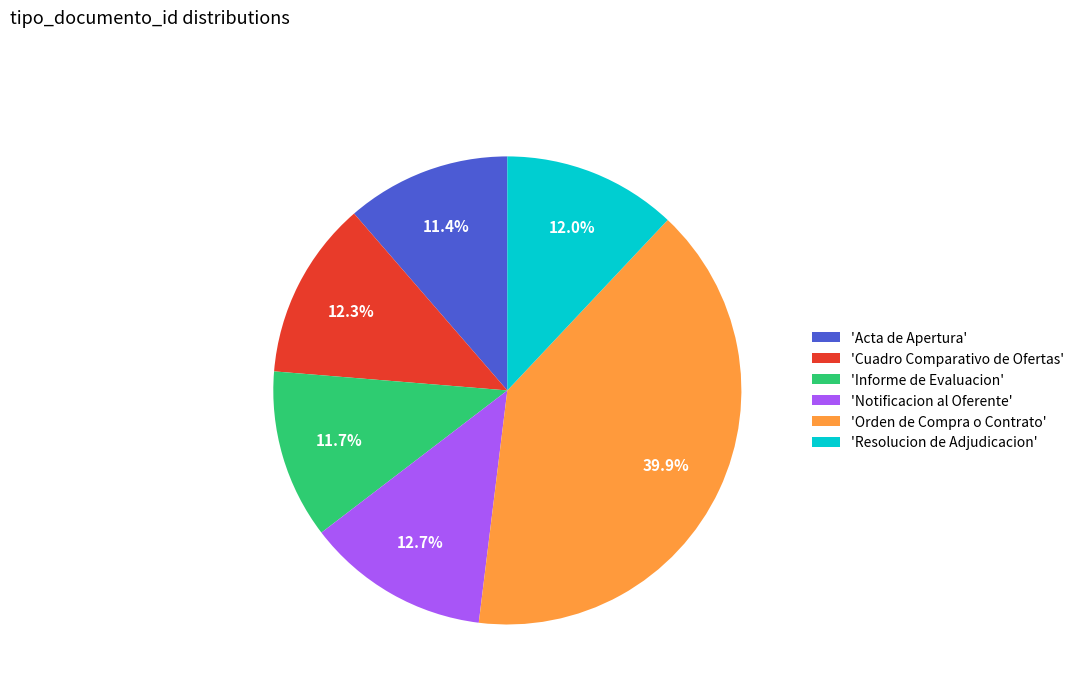

Which slice is the largest?

'Orden de Compra o Contrato'